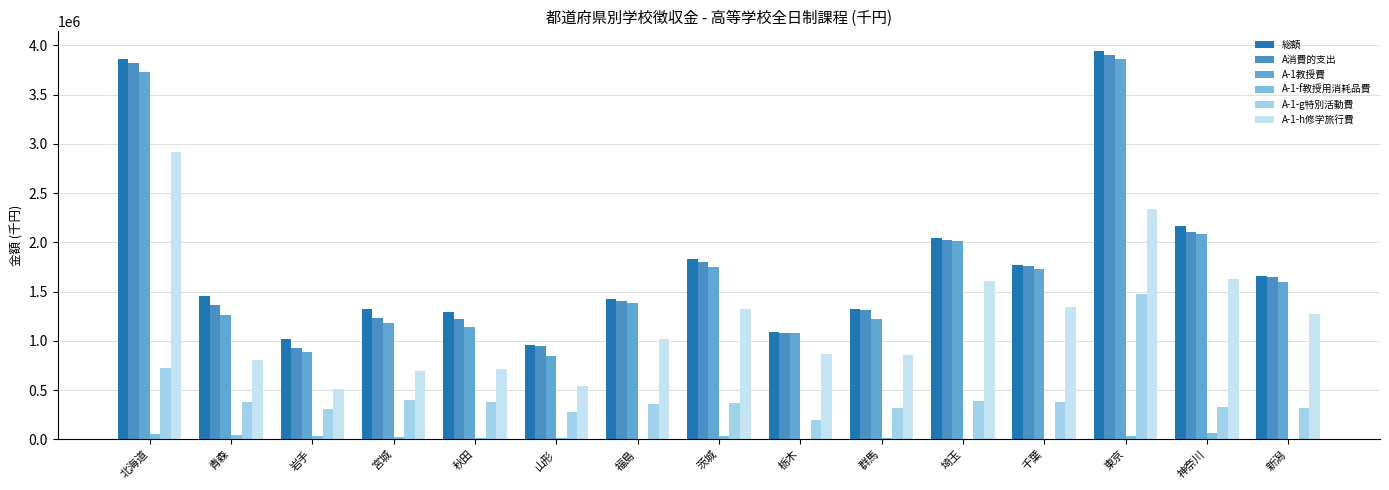

What is the approximate value of 総額 at 埼玉?

2041521